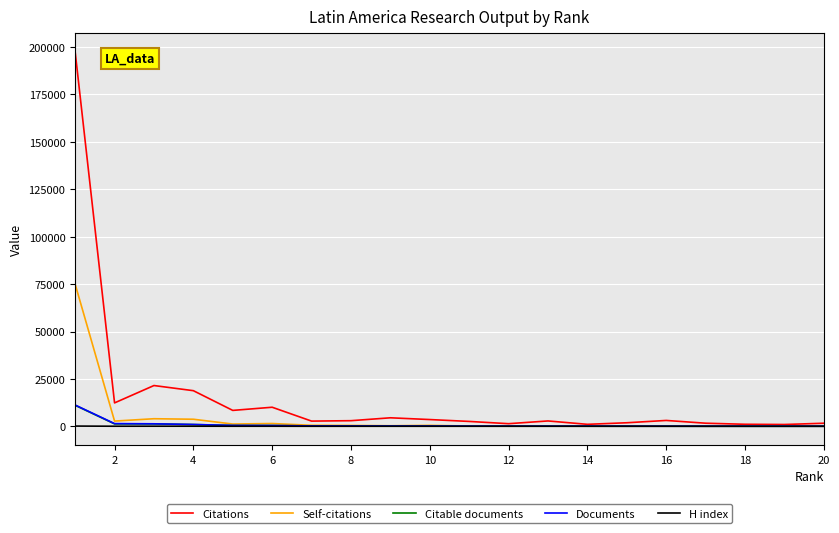

Which series has the largest total across all categories?

Citations